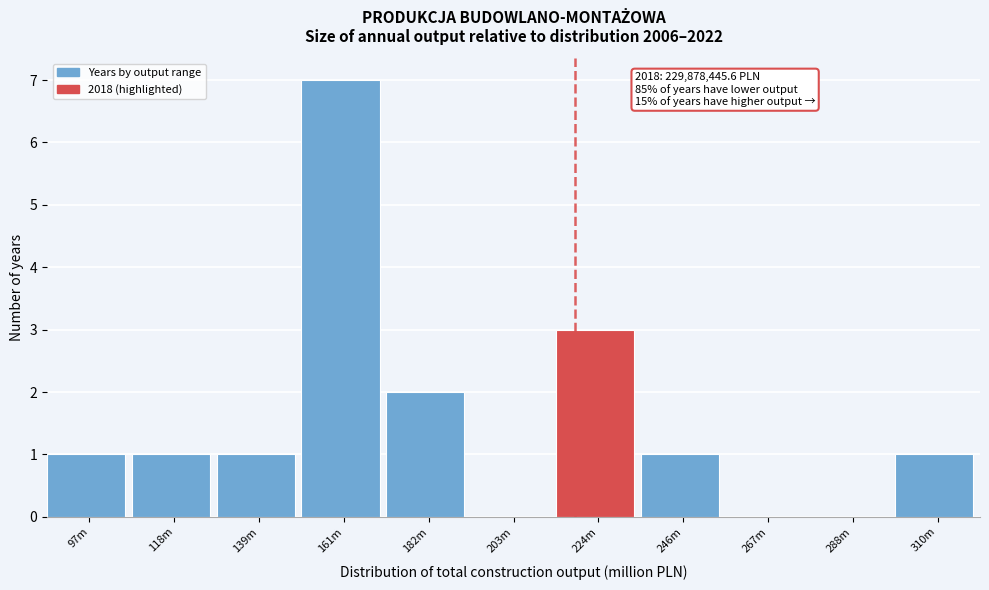

Reading right to left, extract all data points from this chart.

310m=1	288m=0	267m=0	246m=1	224m=3	203m=0	182m=2	161m=7	139m=1	118m=1	97m=1